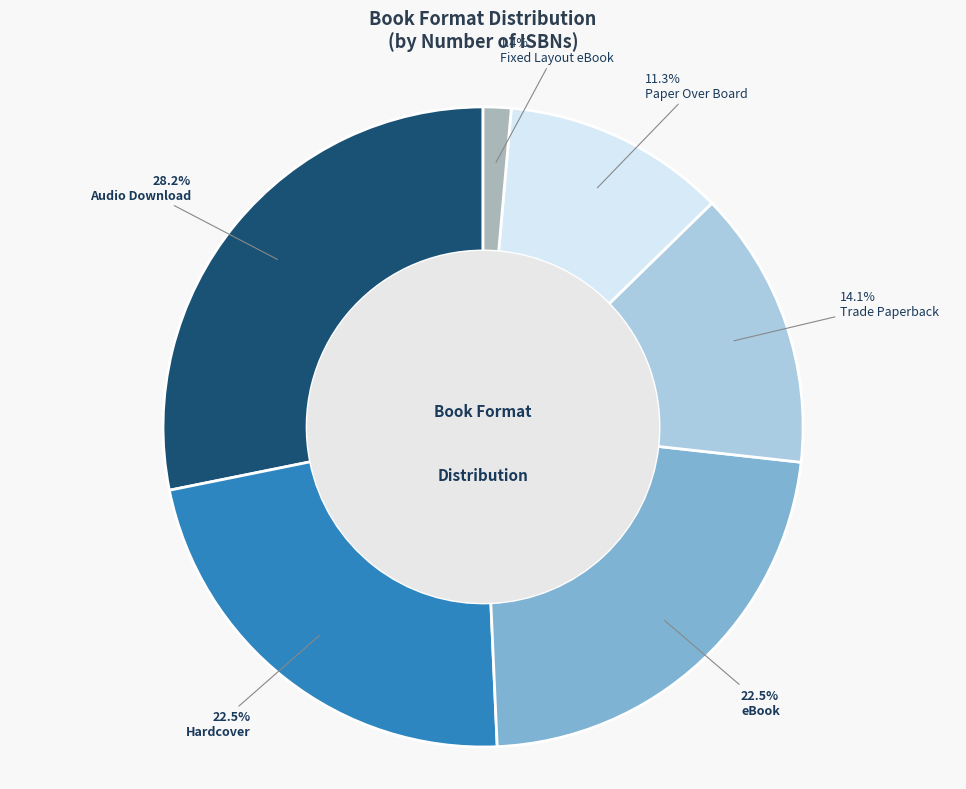

Approximately how many times larger is the value at Fixed Layout eBook compared to Hardcover?

0.1